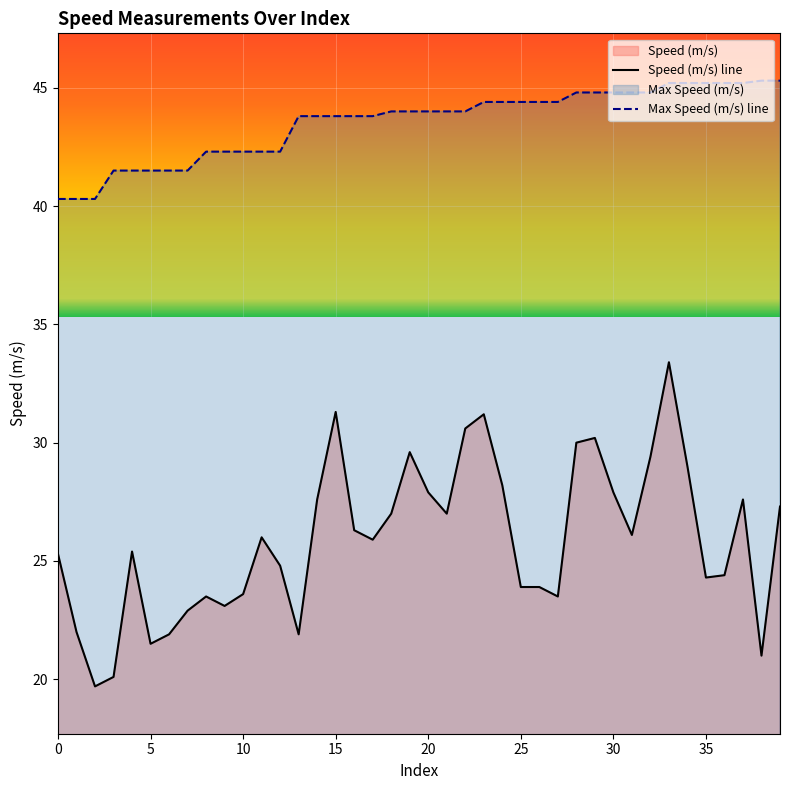

Reading left to right, list all the values displayed in this chart.

Speed (m/s): 25.3	22.0	19.7	20.1	25.4	21.5	21.9	22.9	23.5	23.1	23.6	26.0	24.8	21.9	27.6	31.3	26.3	25.9	27.0	29.6	27.9	27.0	30.6	31.2	28.2	23.9	23.9	23.5	30.0	30.2	27.9	26.1	29.4	33.4	29.0	24.3	24.4	27.6	21.0	27.3
Max Speed (m/s): 40.3	40.3	40.3	41.5	41.5	41.5	41.5	41.5	42.3	42.3	42.3	42.3	42.3	43.8	43.8	43.8	43.8	43.8	44.0	44.0	44.0	44.0	44.0	44.4	44.4	44.4	44.4	44.4	44.8	44.8	44.8	44.8	44.8	45.2	45.2	45.2	45.2	45.2	45.3	45.3